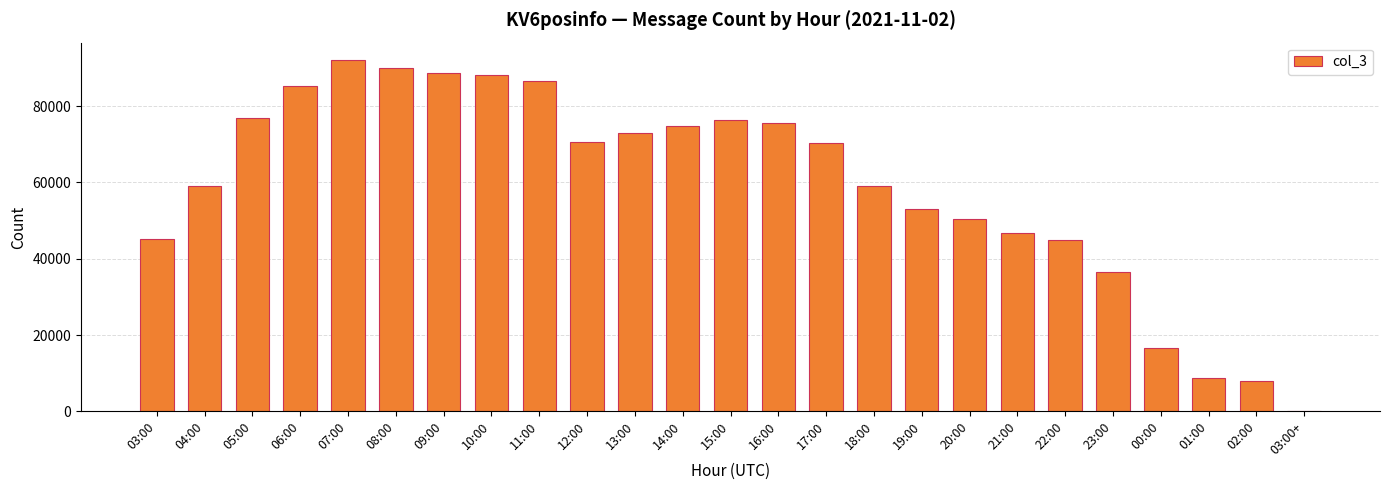

True or false: the data shows 36633 at 23:00.

True